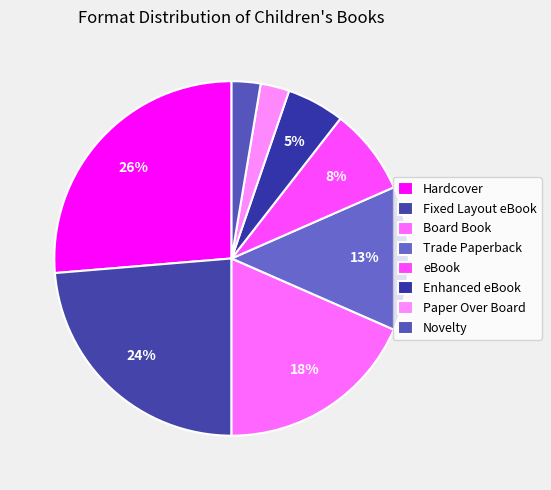

Count the number of slices in the pie.

8